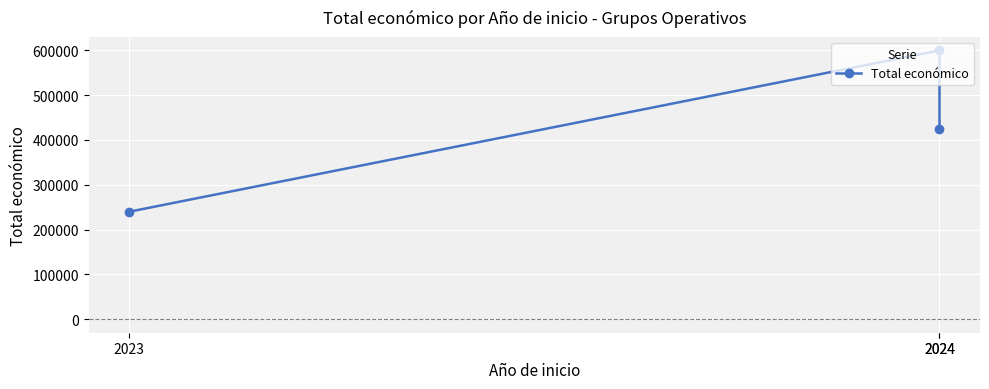

List the labels in order of value, smallest first.

2023, 2024, 2024